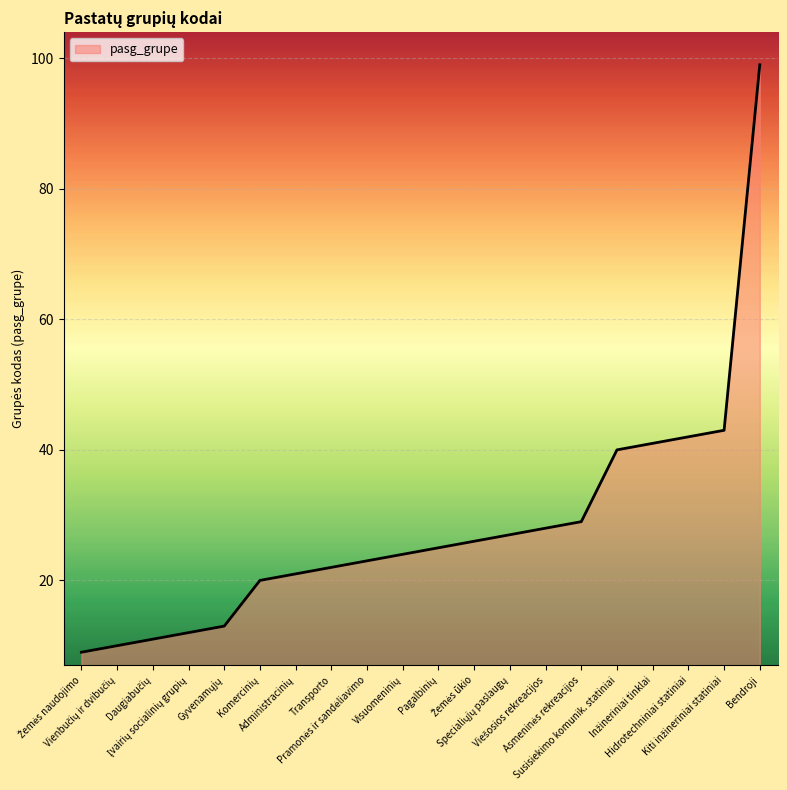

What is the sum of all values?

565